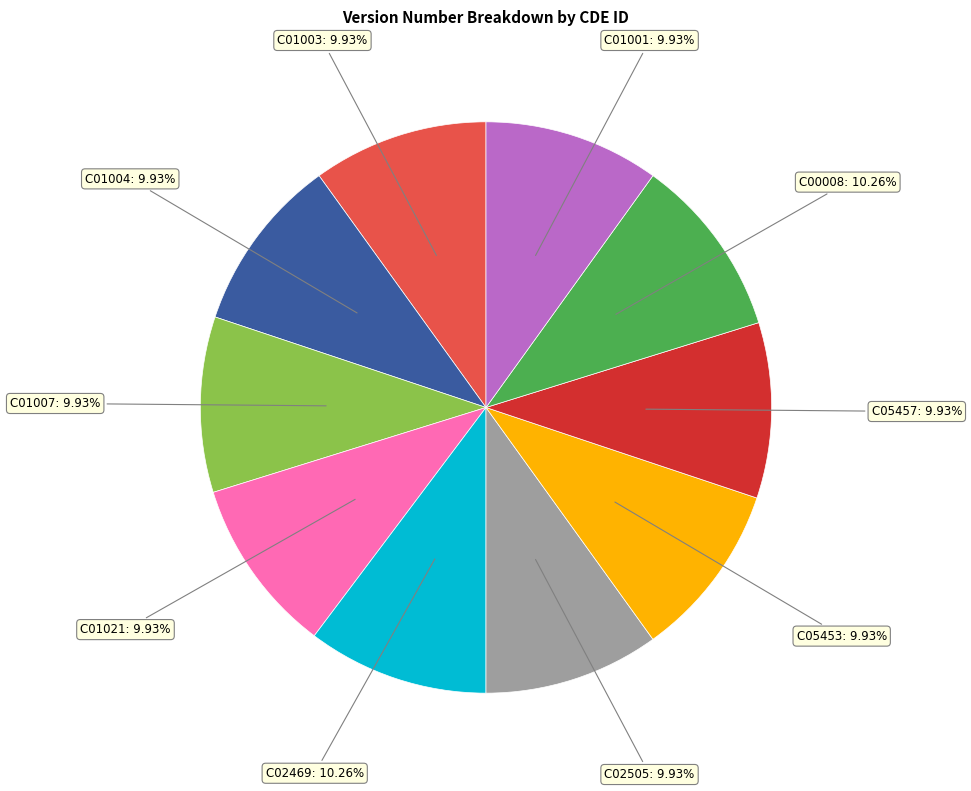

Is there a majority slice in this chart?

No